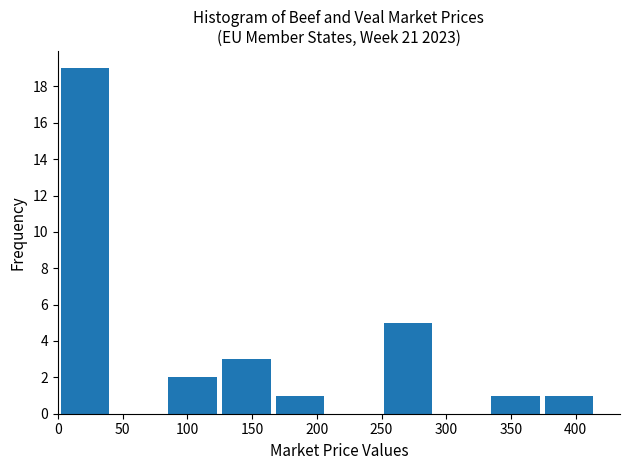

Which range on the x-axis has the tallest bar?

0 to 45